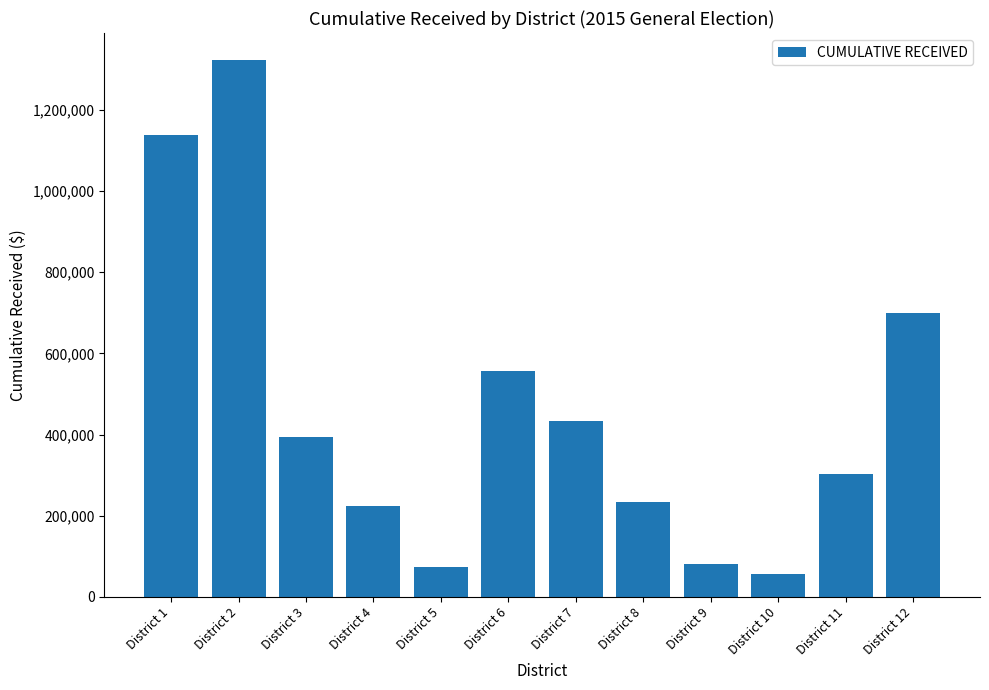

Where is the data nearest to the value 689960?

District 12